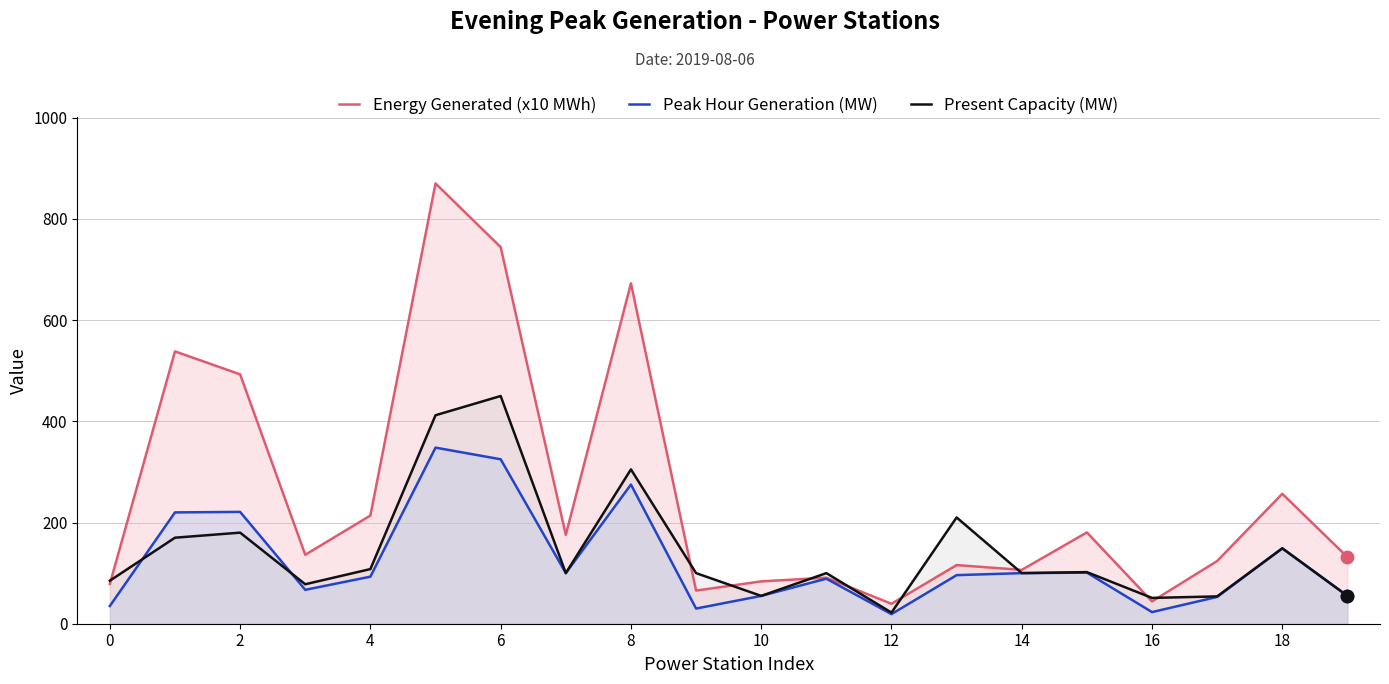

What is the total value across all series at 11?

280.0